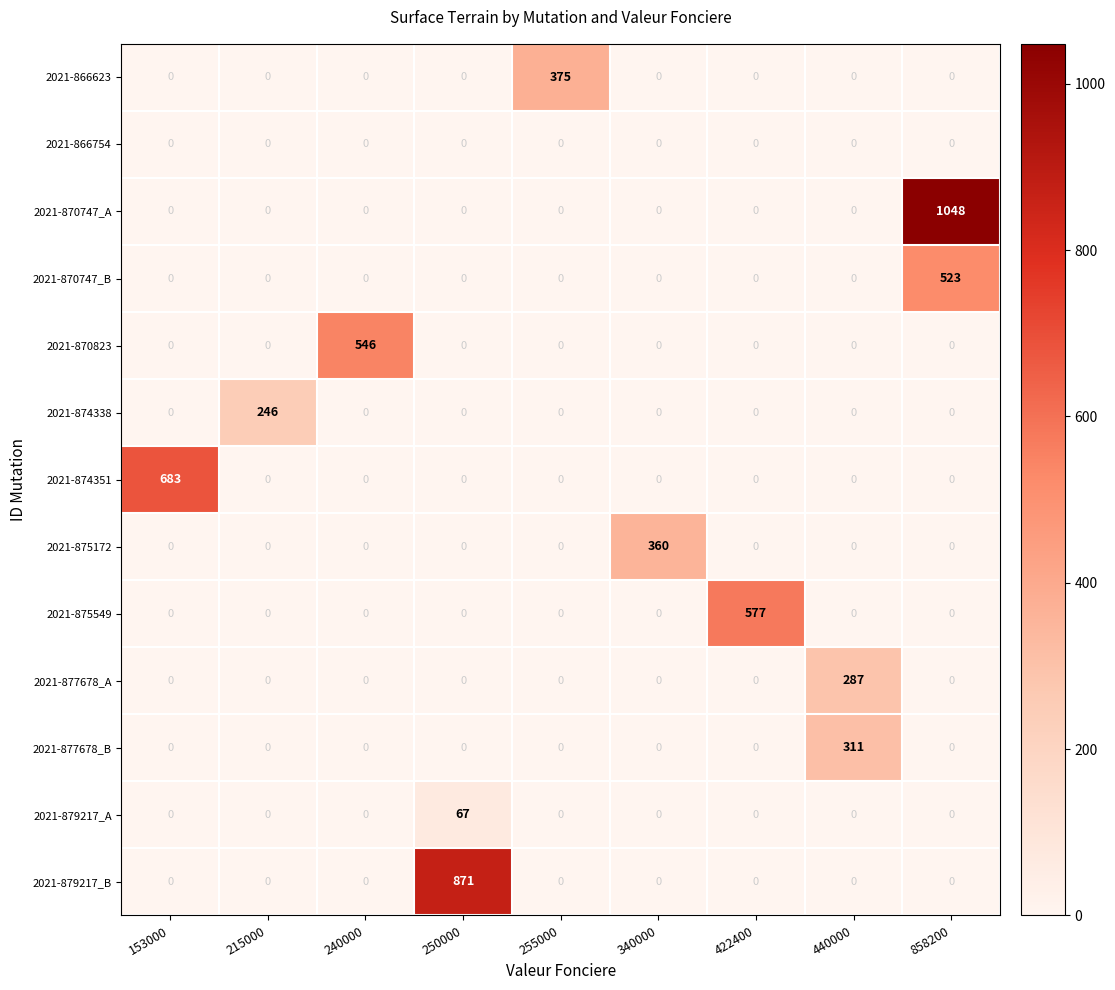

What is the total value across all series at 255000?

375